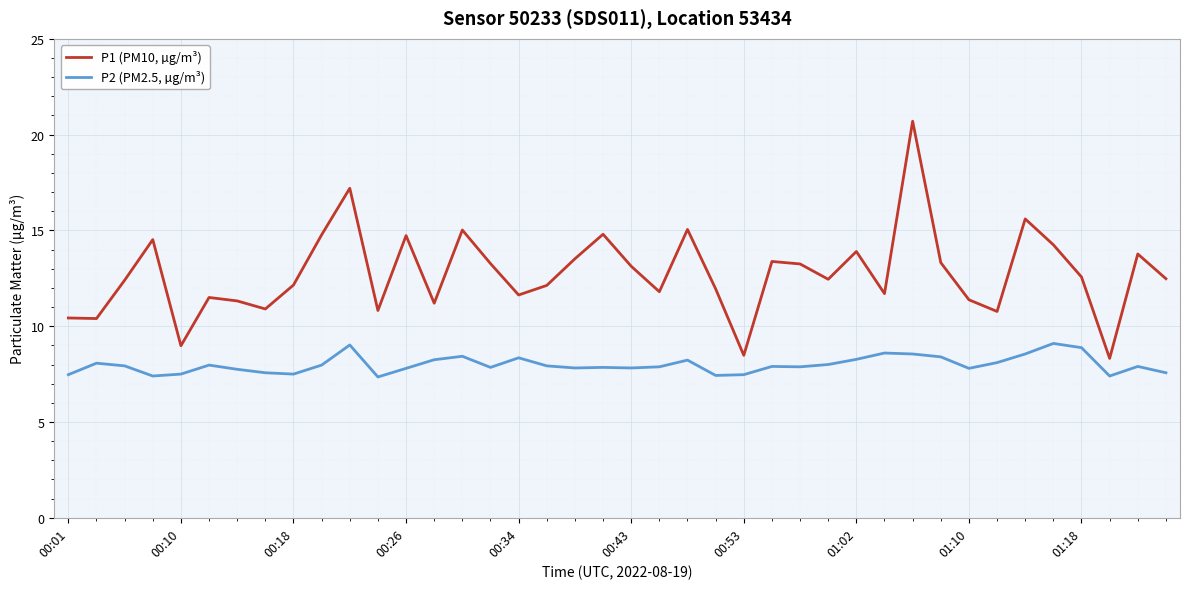

What is the minimum value for P1 (PM10, µg/m³)?

8.3